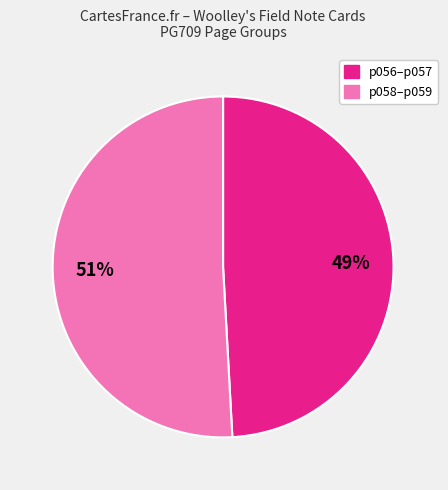

Is there a majority slice in this chart?

Yes